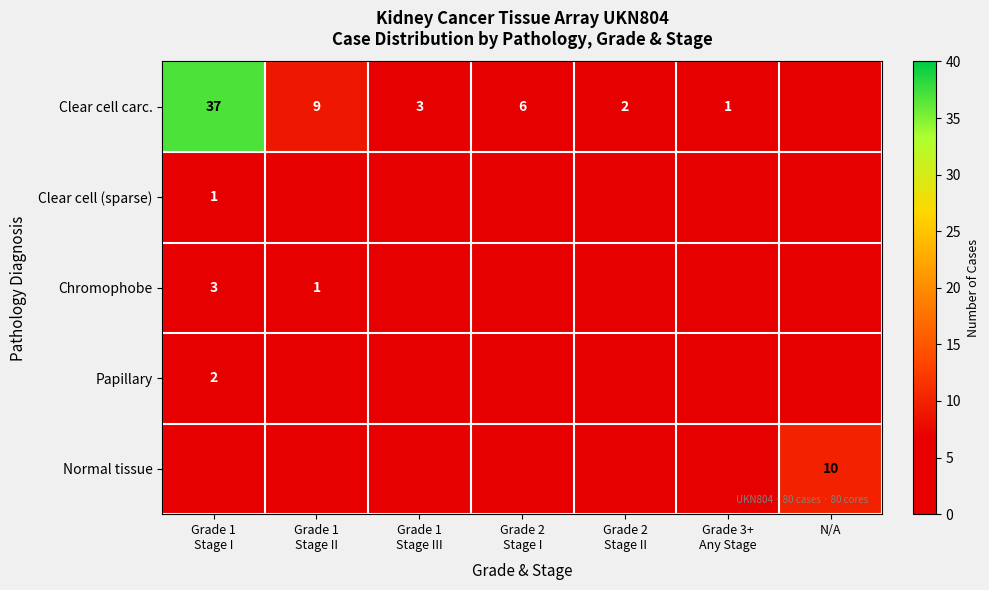

Which category has the highest value in the Clear cell carc. series?

Grade 1 Stage I